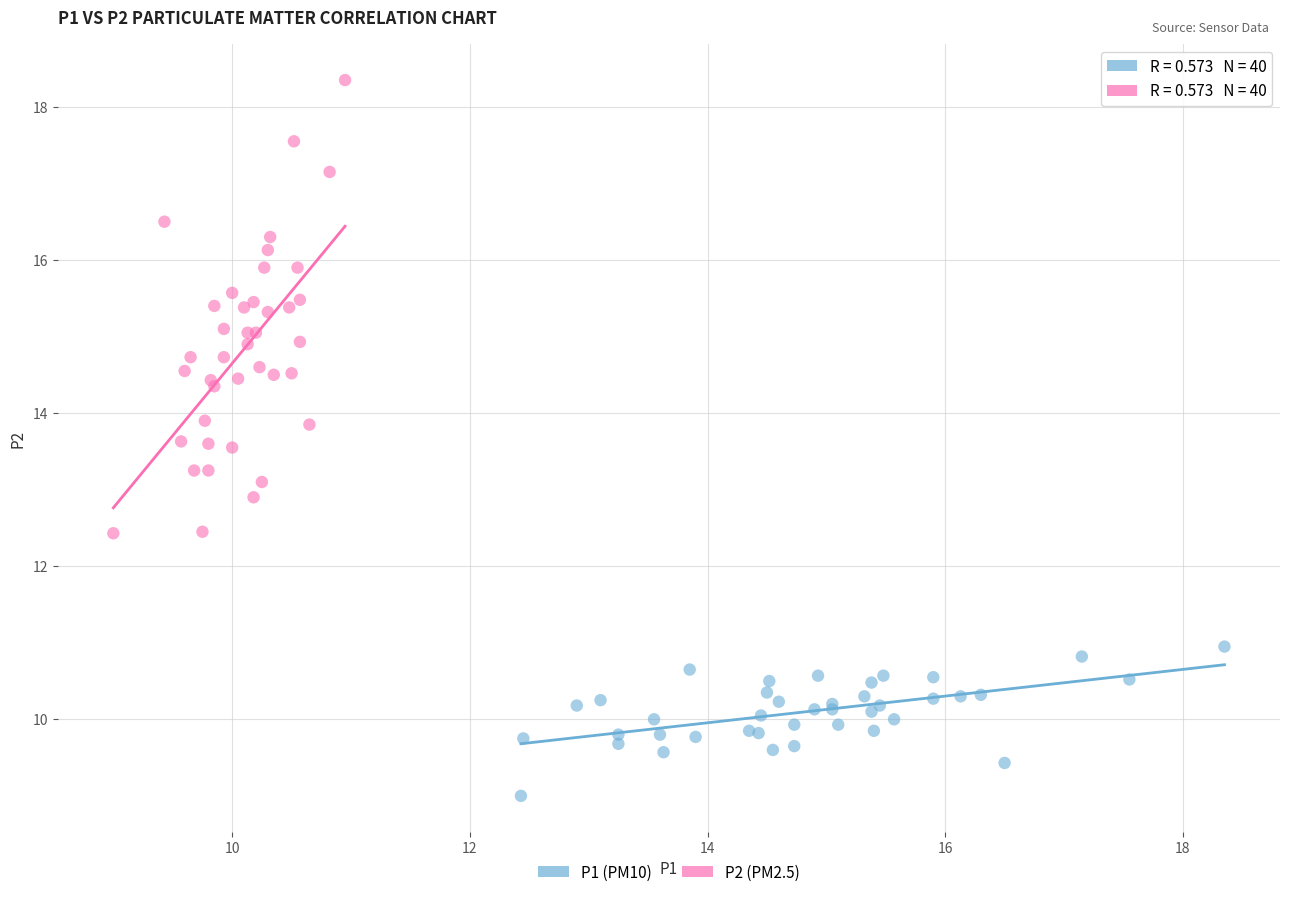

Which series has the widest spread of Y values?

P2 (PM2.5)